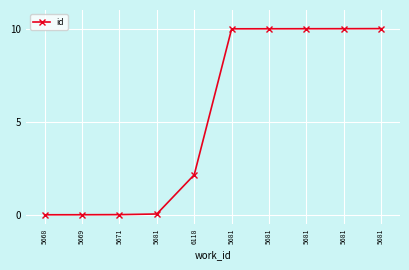

Which category has the lowest value across all series?

5668